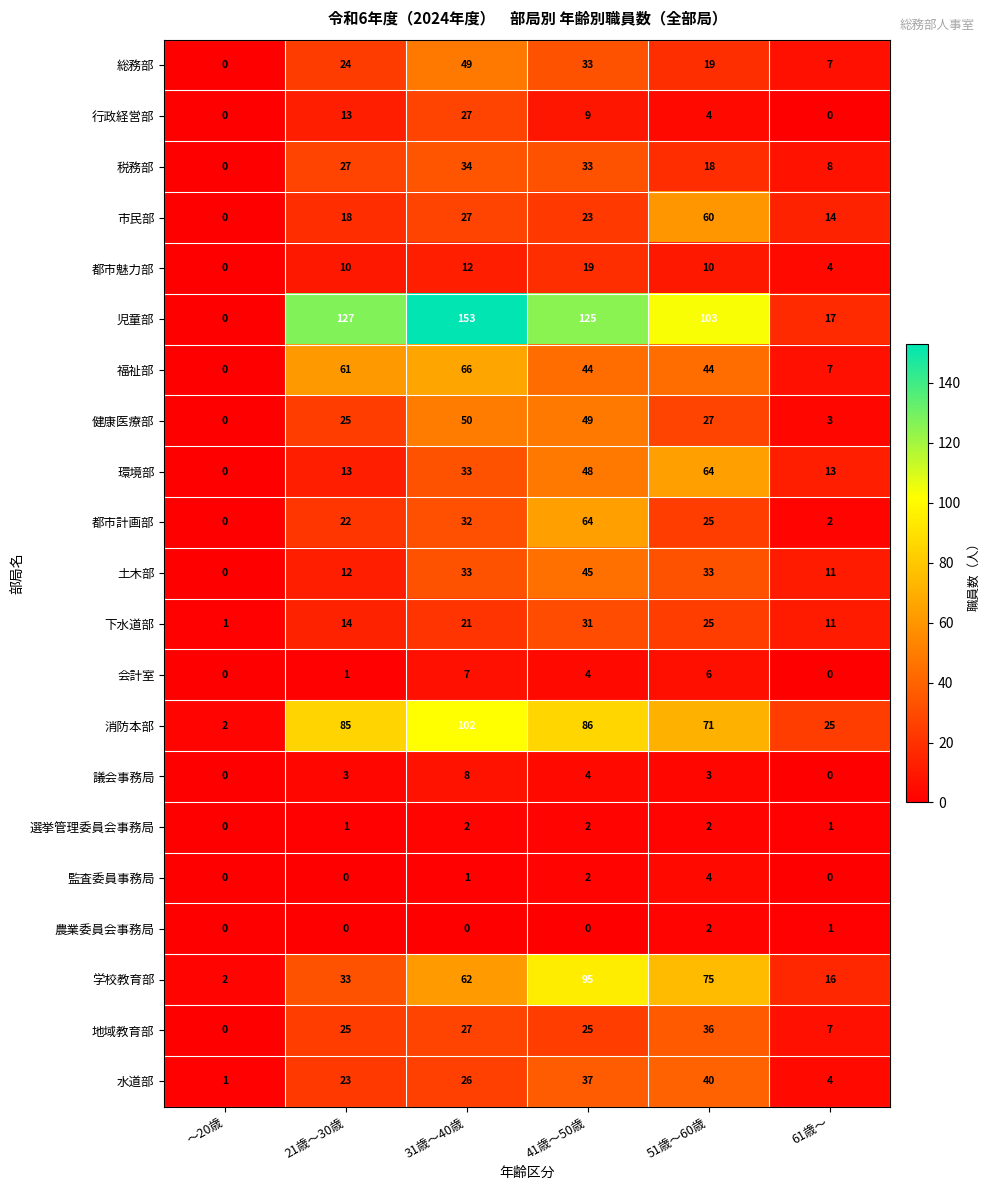

What is the approximate value of 消防本部 at 51歳～60歳, to the nearest 5?

70